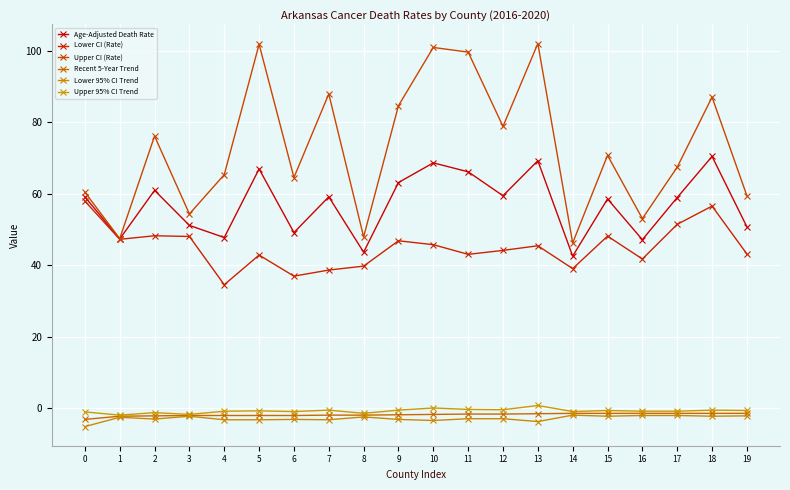

In Lower CI (Rate), how many points are higher than both neighbors (excluding endpoints)?

6